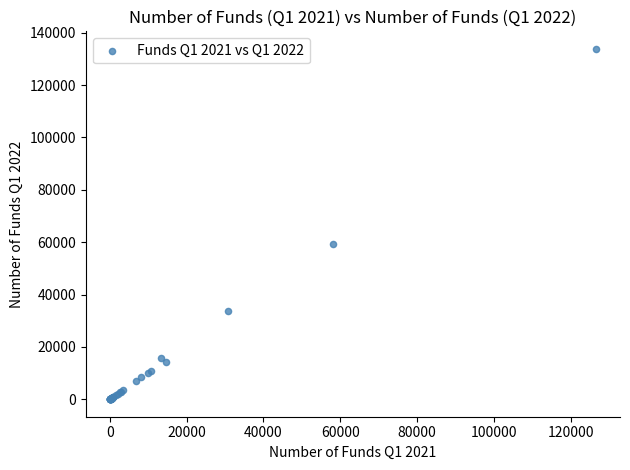

What Y value in the scatter plot is closest to 66944?

59387